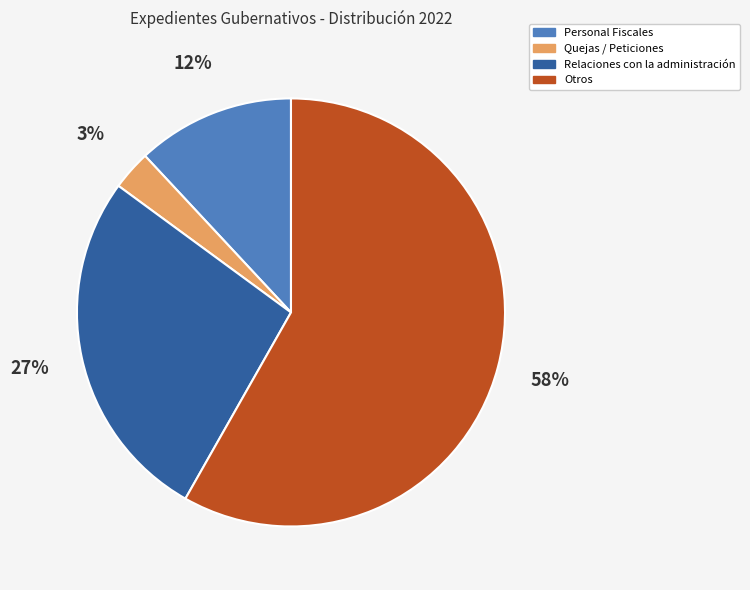

To the nearest percent, what percentage of the pie is Personal Fiscales?

12%